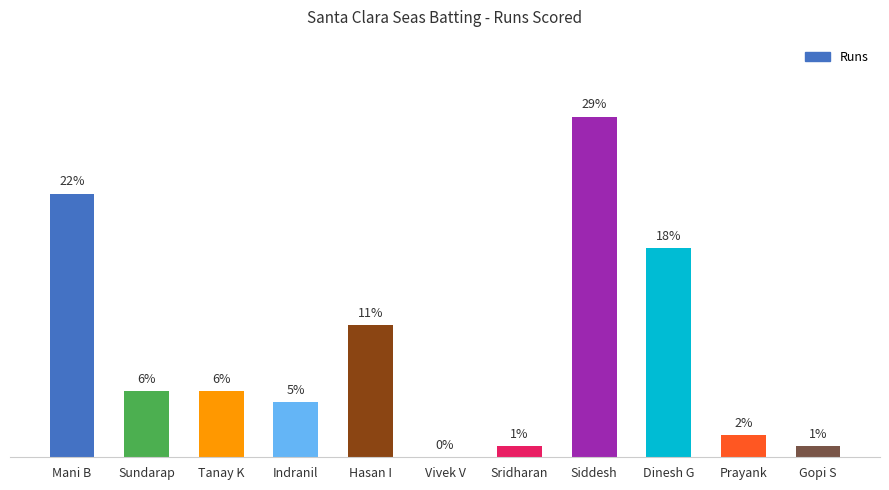

At which category does the chart reach its peak across all series?

Siddesh